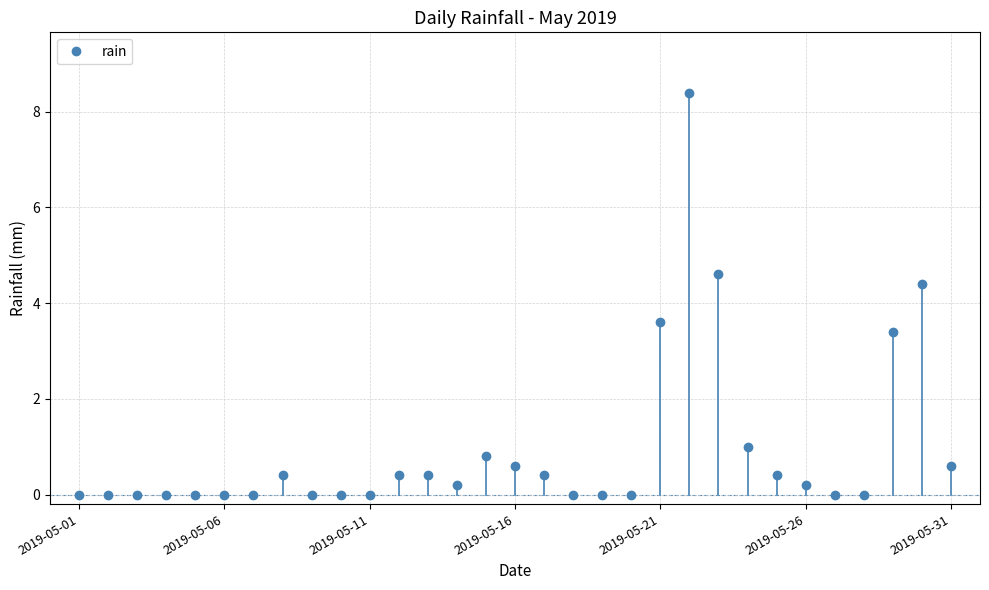

True or false: there are more than 0 points higher than both neighbors.

True